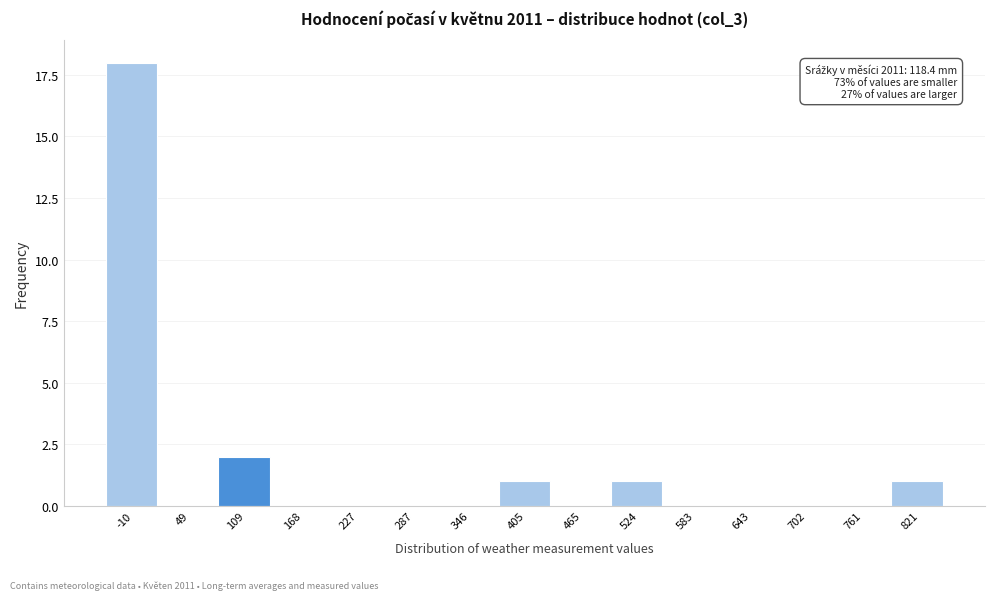

Reading right to left, what are all the values shown in this chart?

821=1	761=0	702=0	643=0	583=0	524=1	465=0	405=1	346=0	287=0	227=0	168=0	109=2	49=0	-10=18